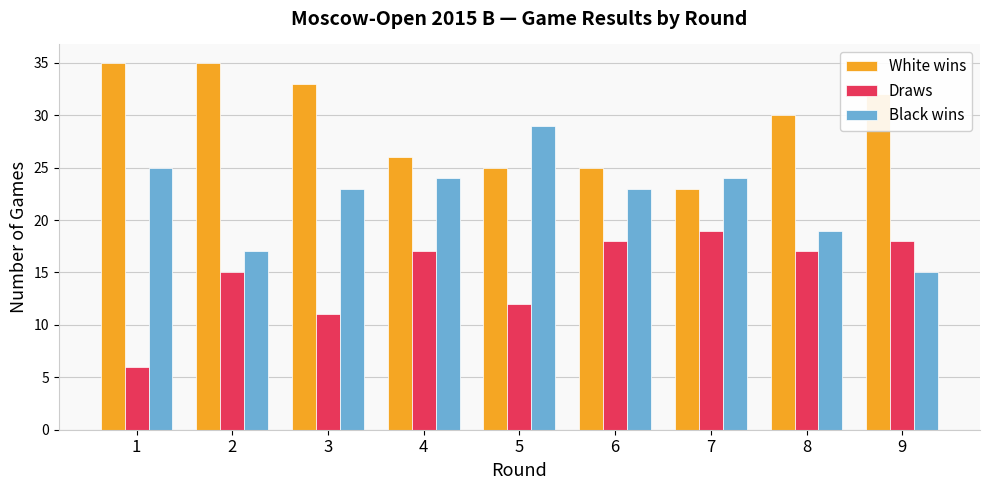

Is it true that White wins equals 10 at 6?

False